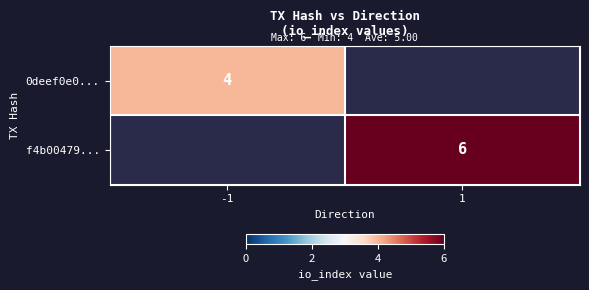

What is the difference between the highest and lowest values at 1?

6